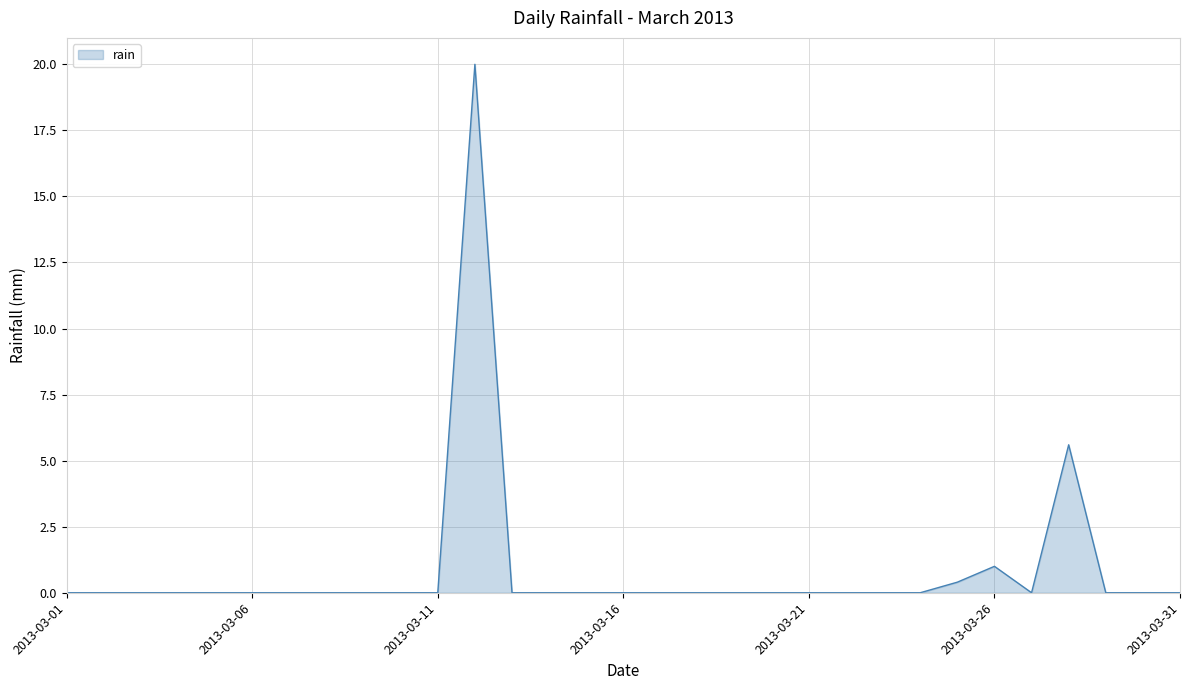

What is the maximum value shown in the chart?

20.0